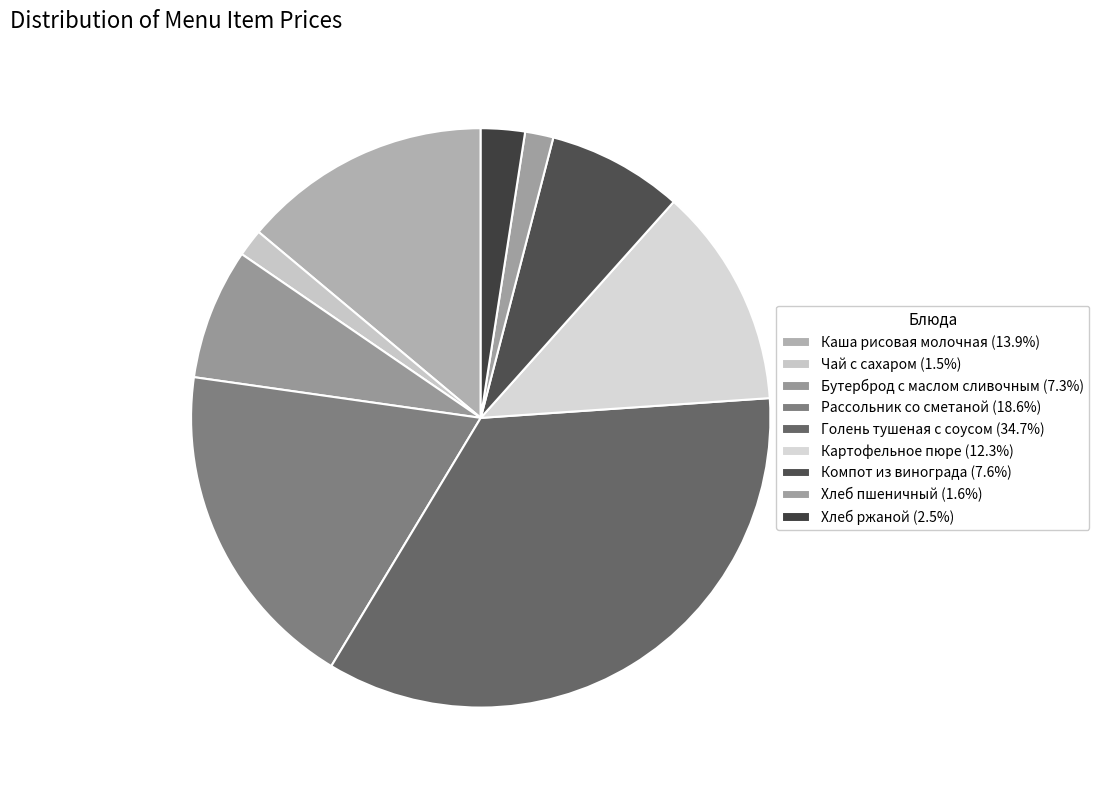

Rank the categories by value from highest to lowest.

Голень тушеная с соусом, Рассольник со сметаной, Каша рисовая молочная, Картофельное пюре, Компот из винограда, Бутерброд с маслом сливочным, Хлеб ржаной, Хлеб пшеничный, Чай с сахаром